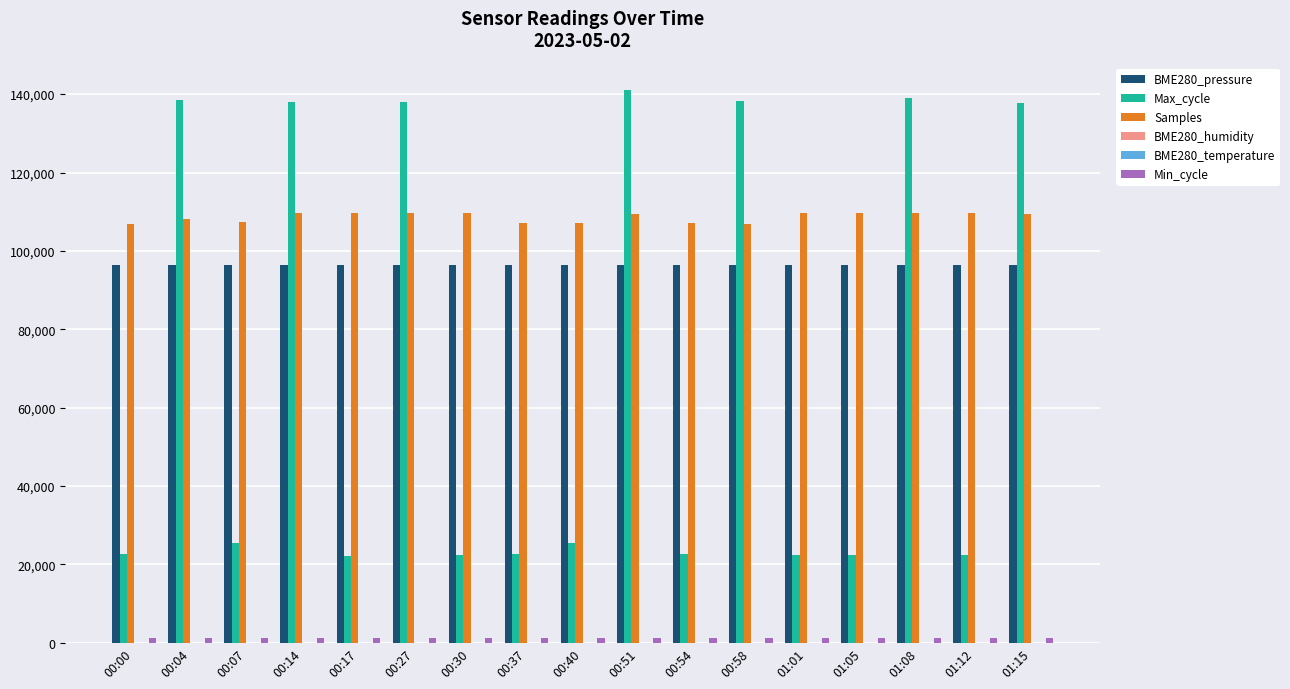

The Samples series shows 147844.3 at 00:51. True or false?

False